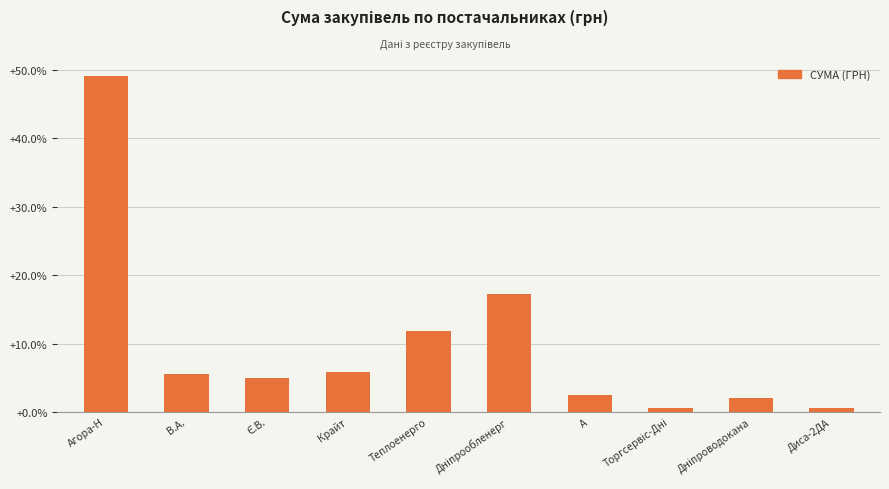

Where does the data first go above 5?

Агора-Н